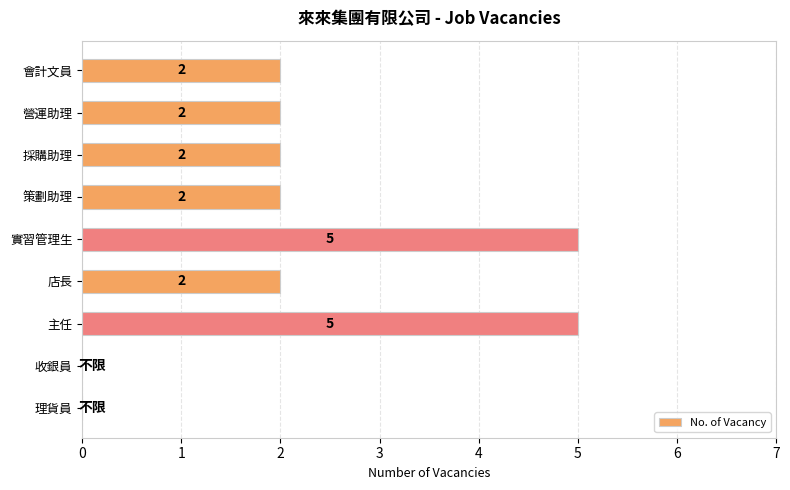

What is the sum of all values?

20